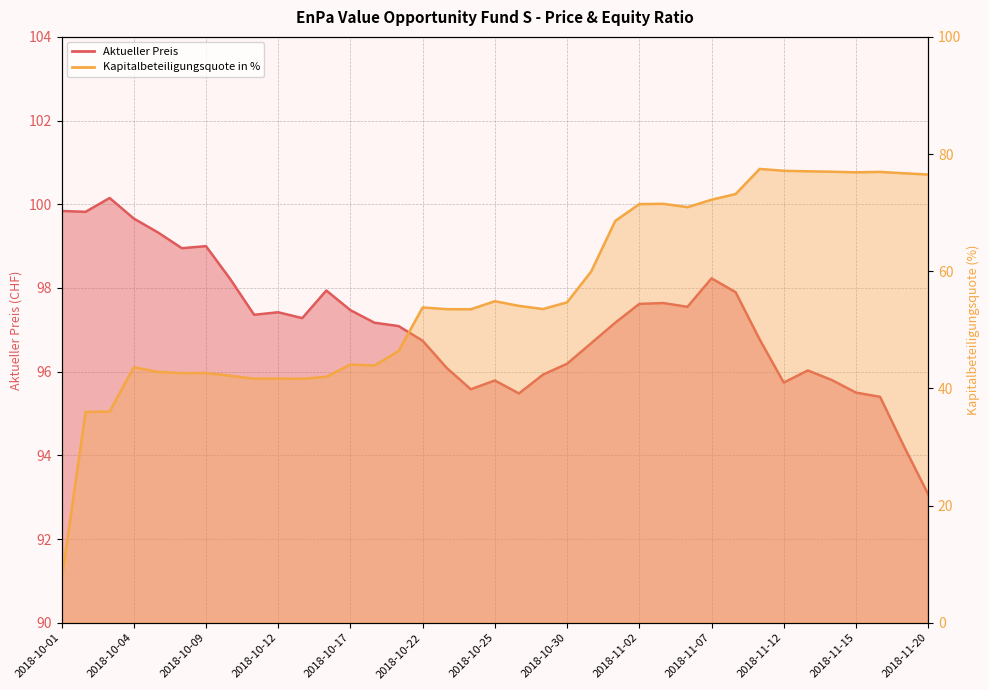

True or false: Aktueller Preis and Kapitalbeteiligungsquote in % cross at least once.

False